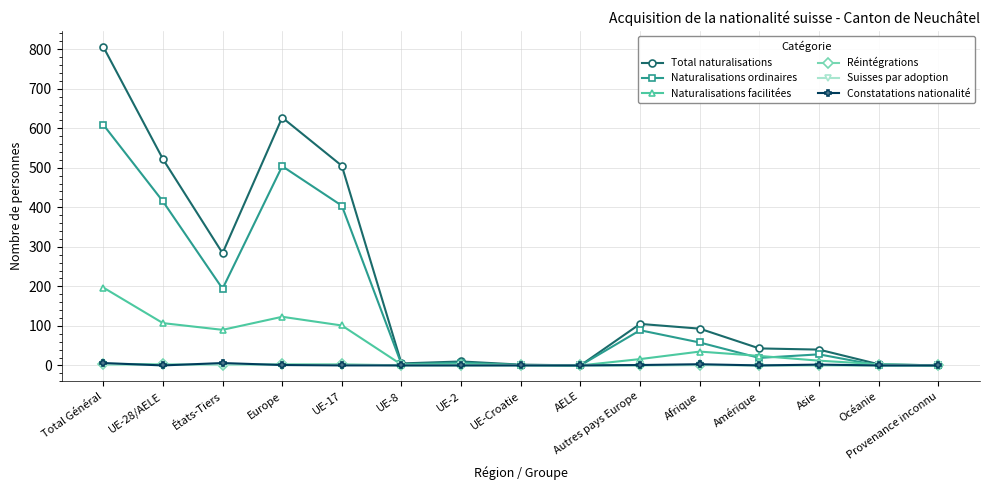

What is the label of the 1st point from the left?

Total Général